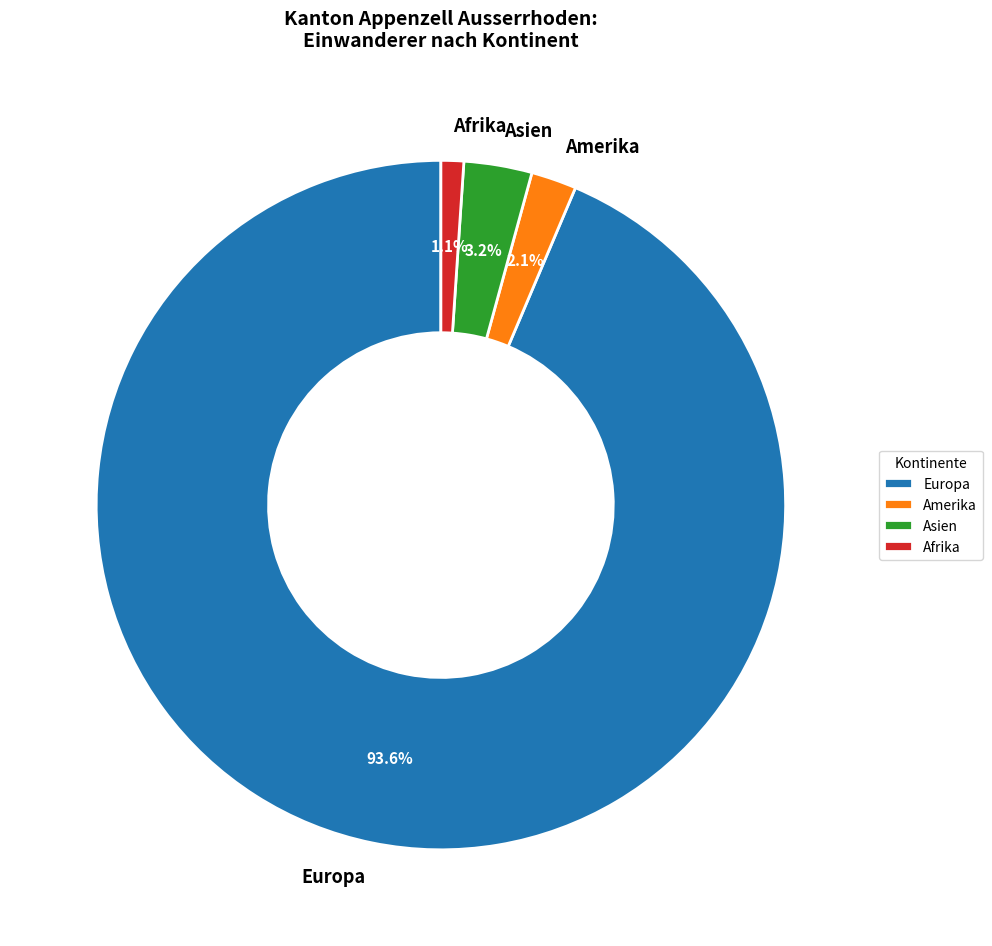

How many slices are in this pie chart?

4